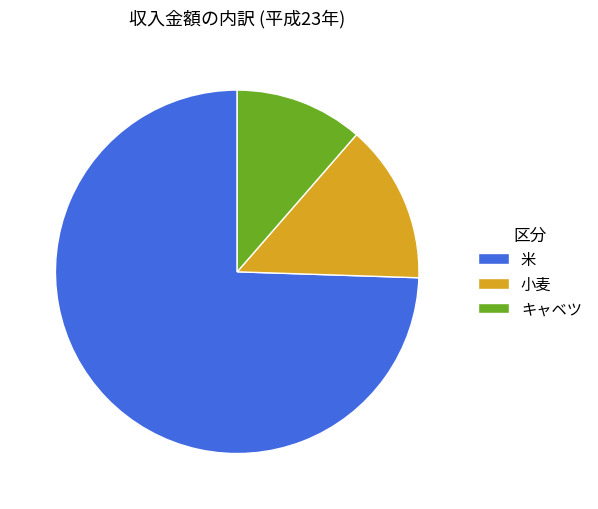

Does any single category account for the majority?

Yes